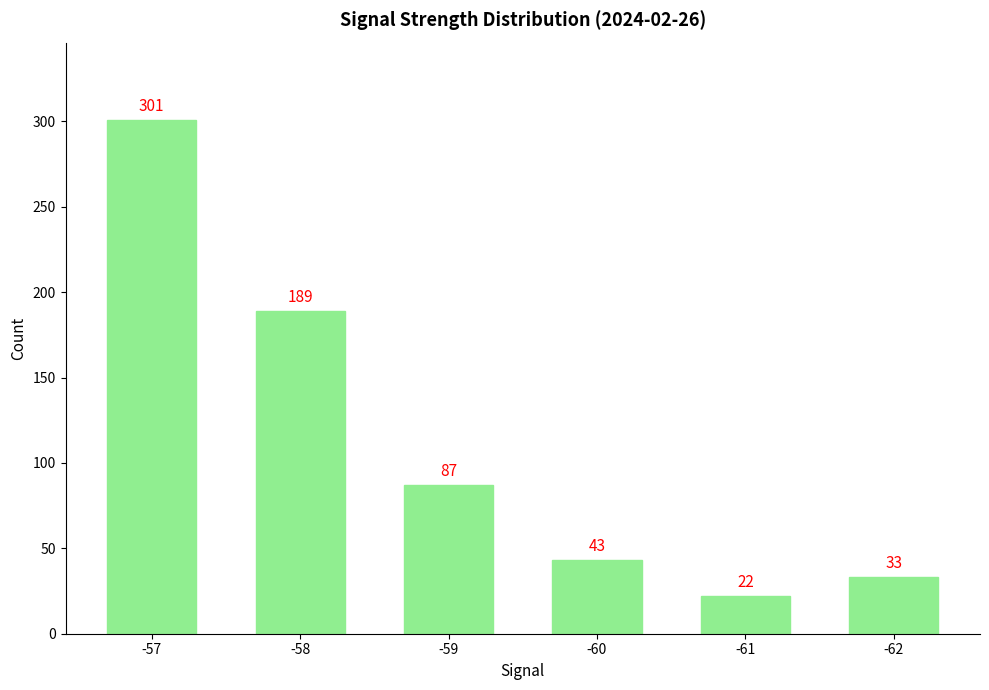

What is the sum of the values at -58 and -61?

211